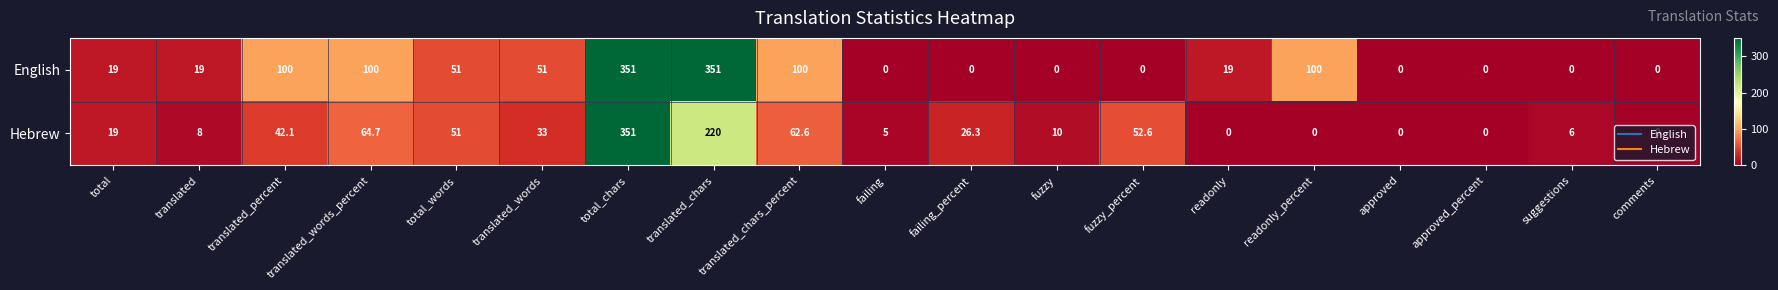

What is the maximum value shown in the chart?

351.0